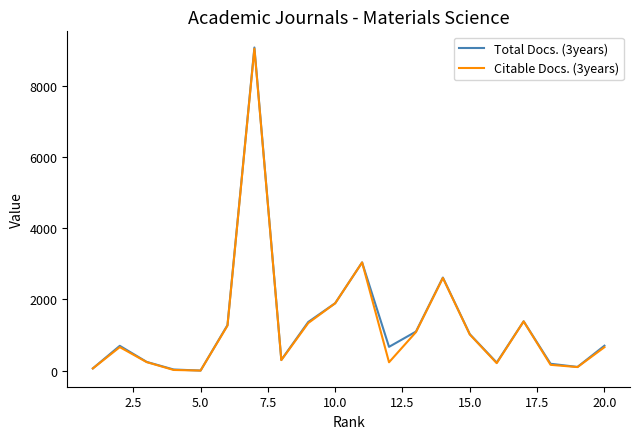

Which series has the largest range (max minus min)?

Total Docs. (3years)